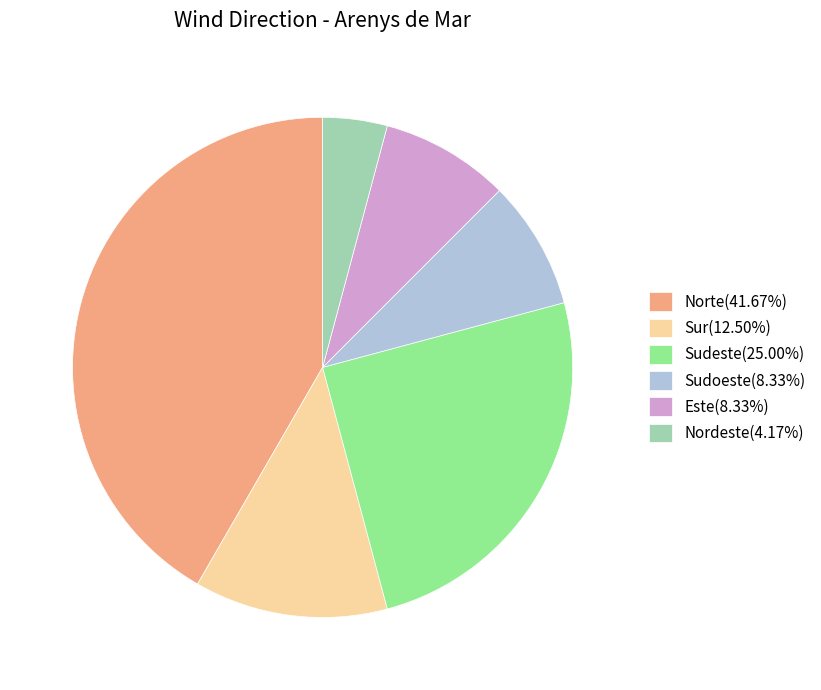

Is there a majority slice in this chart?

No